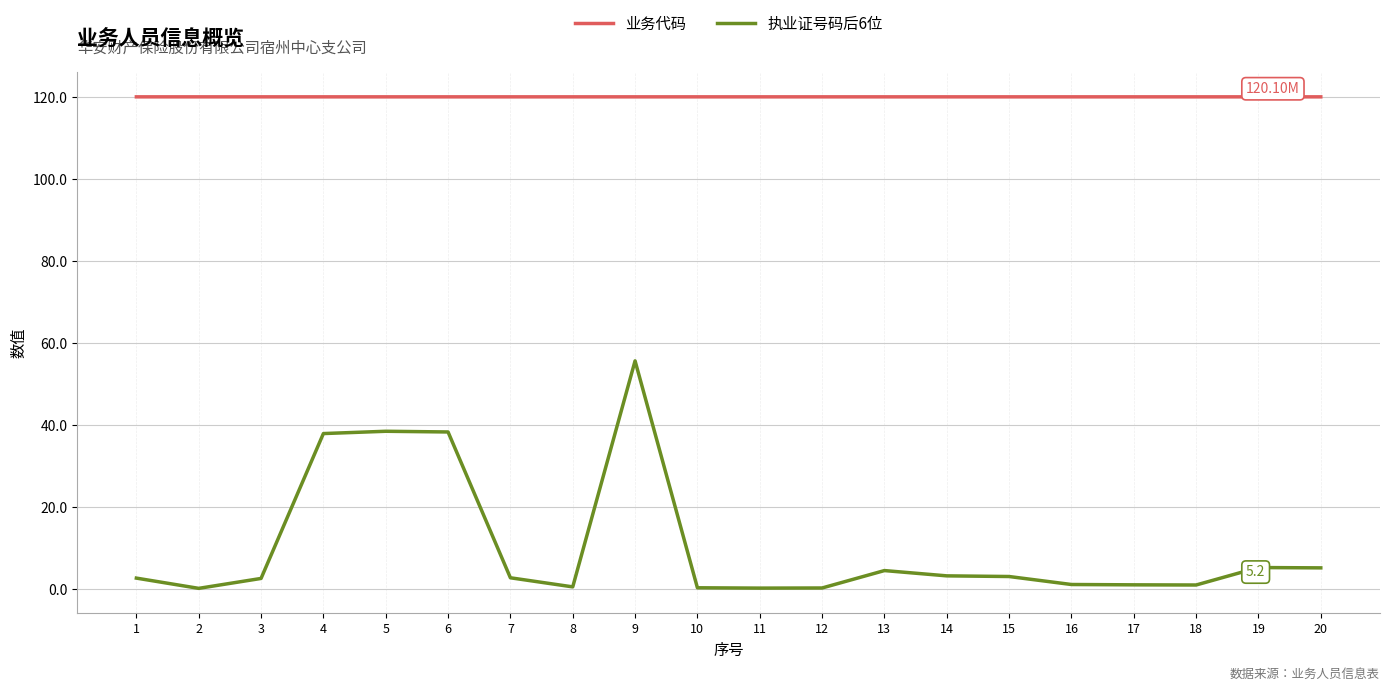

List the series in order of their peak value, lowest first.

执业证号码后6位, 业务代码